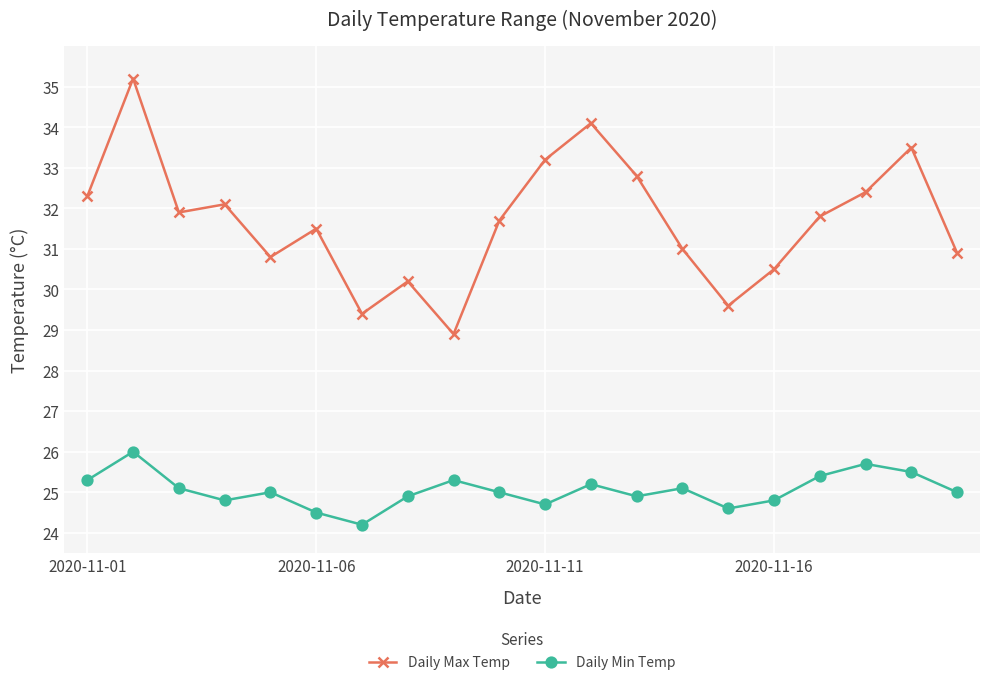

In Daily Min Temp, how many points are lower than both neighbors (excluding endpoints)?

5